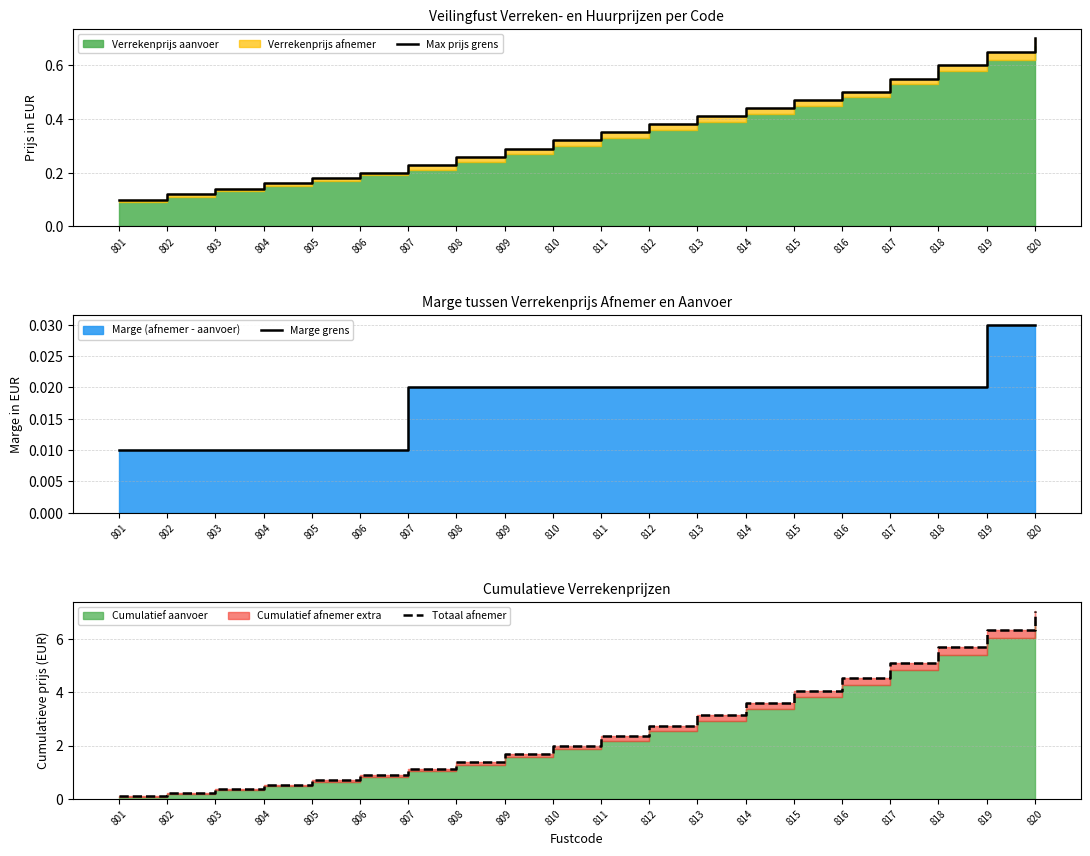

What is the sum of all Totaal afnemer values?

53.6